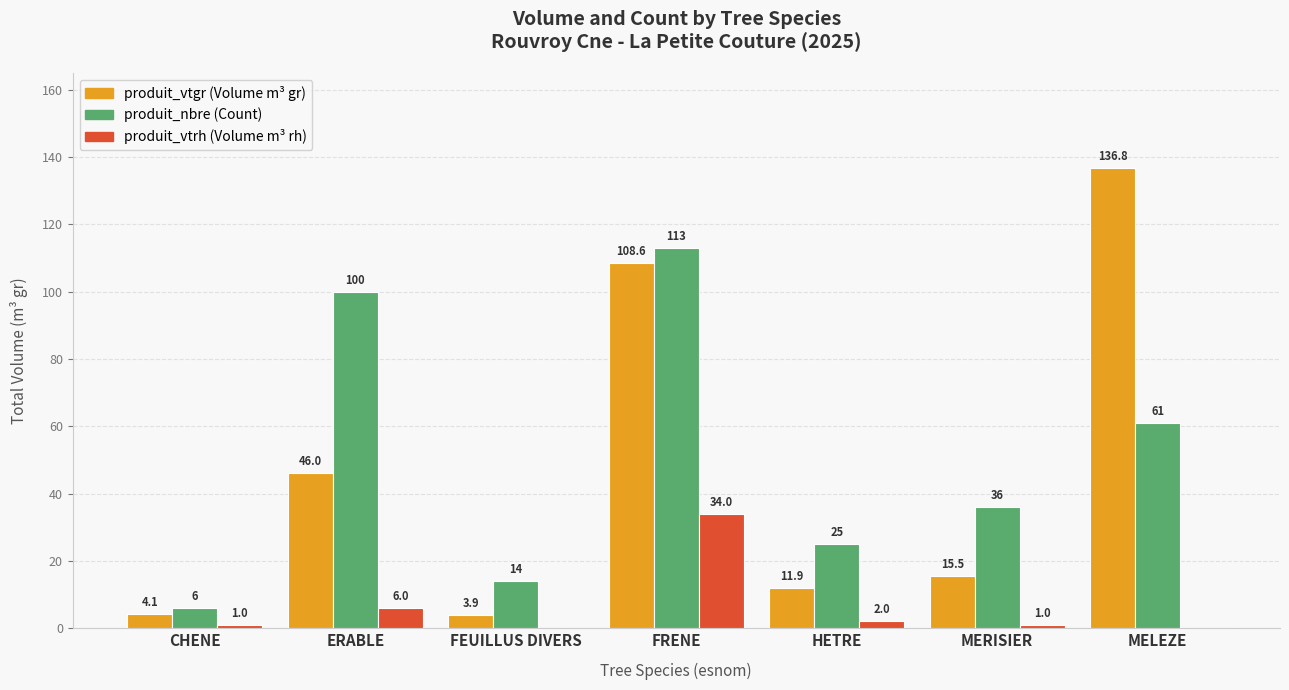

What is the total value across all series at MELEZE?

197.8